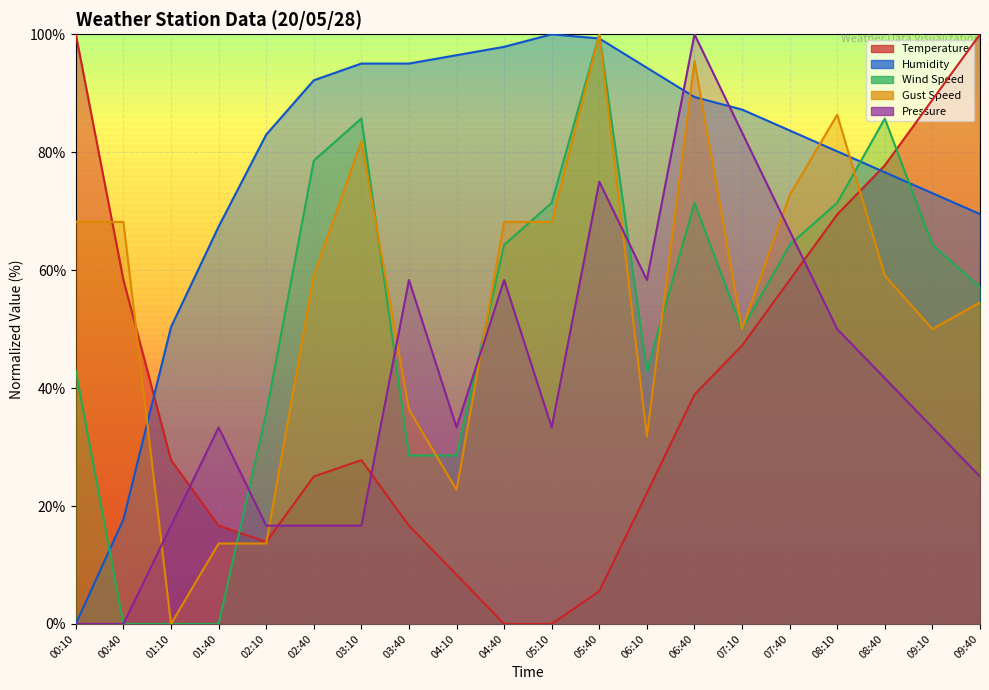

Which series has the largest total across all categories?

Humidity